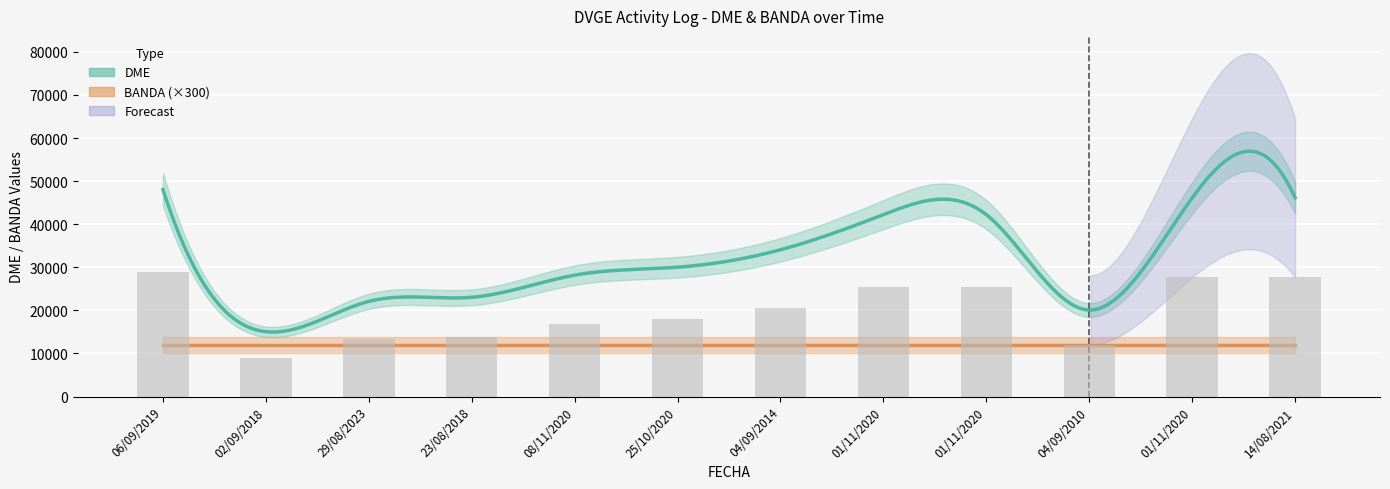

Between 04/09/2010 and 14/08/2021, which is larger?

14/08/2021